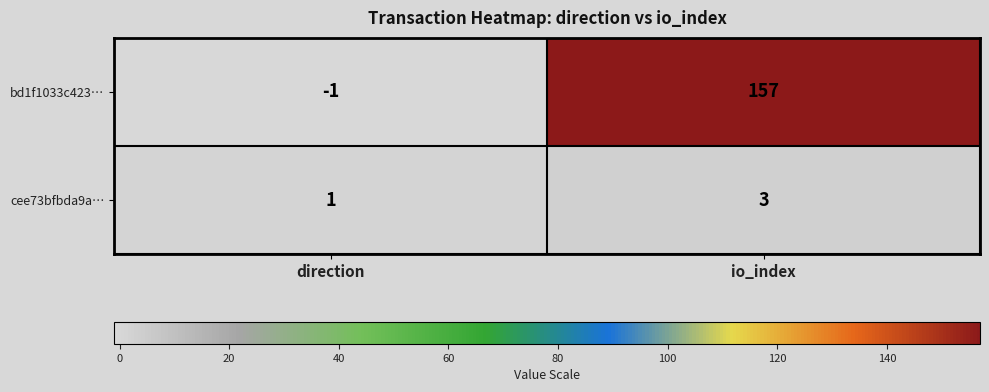

Reading left to right, list all the values displayed in this chart.

bd1f1033c423…: -1	157
cee73bfbda9a…: 1	3